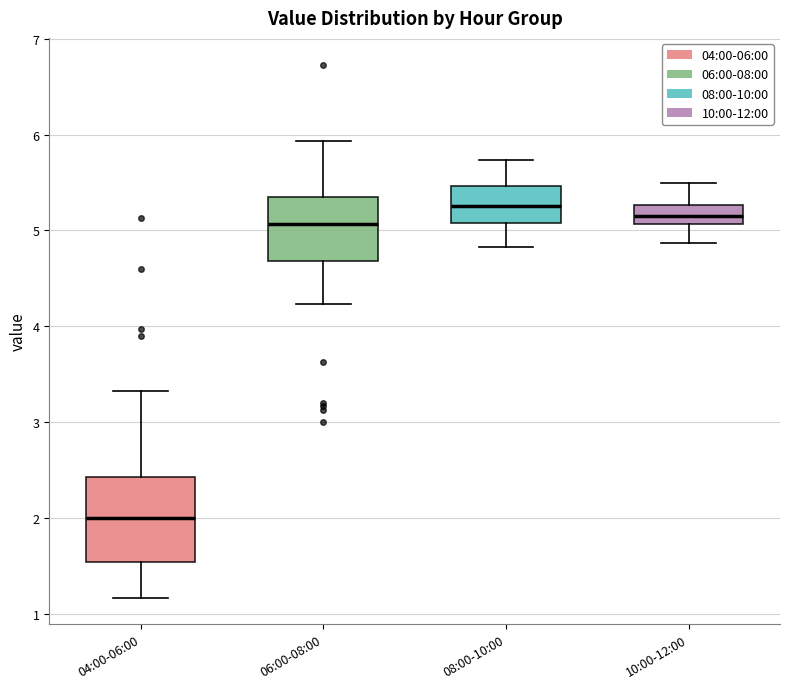

Which box has the lowest median line?

04:00-06:00